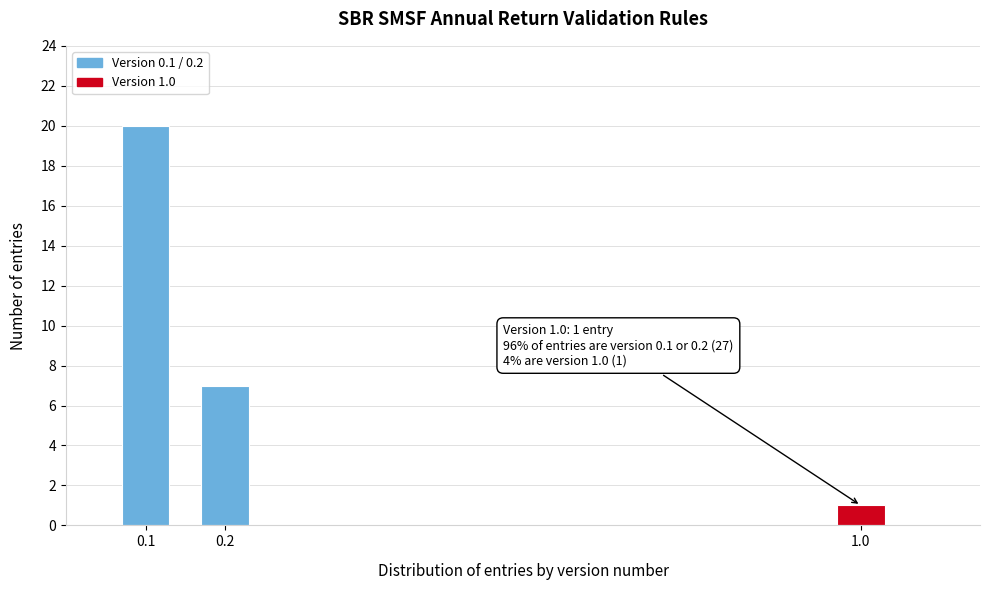

Reading left to right, transcribe all the data shown in this chart.

0.1=20	0.2=7	1.0=1